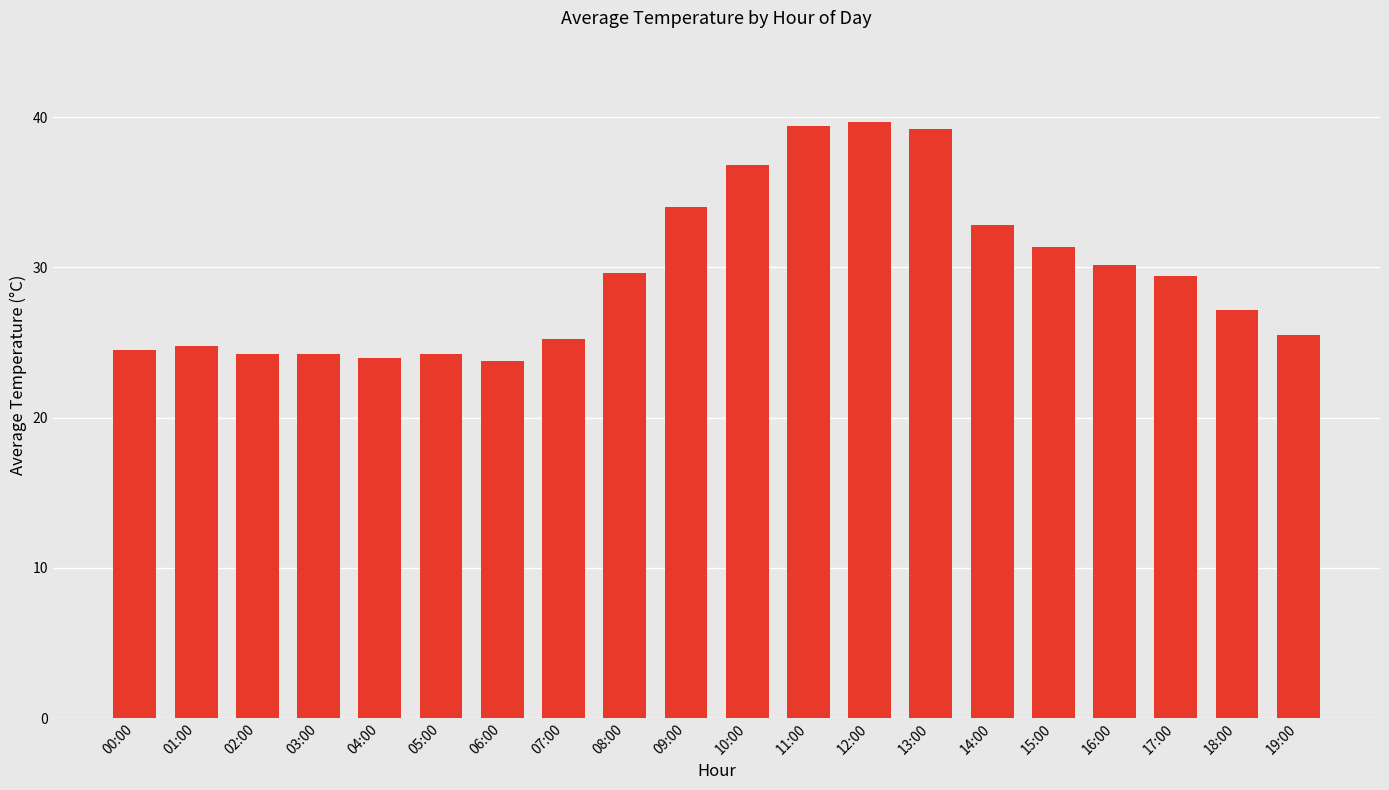

What is the greatest value displayed?

39.7